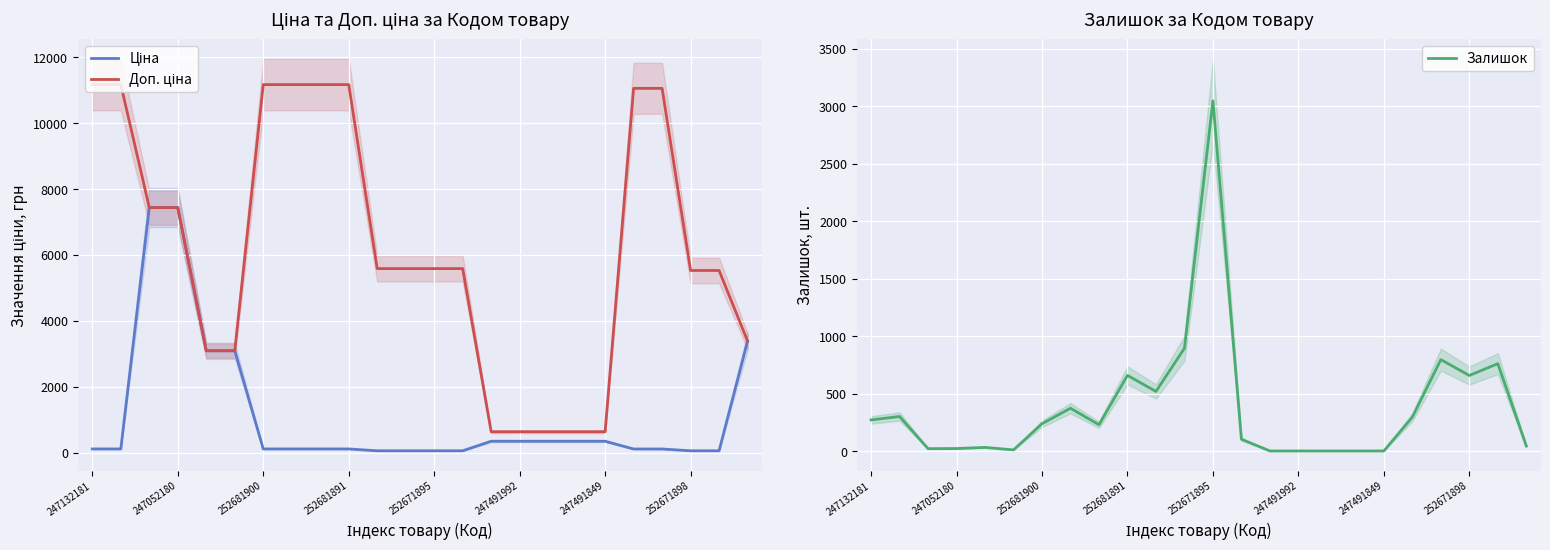

What is the label of the 20th point from the left?

19